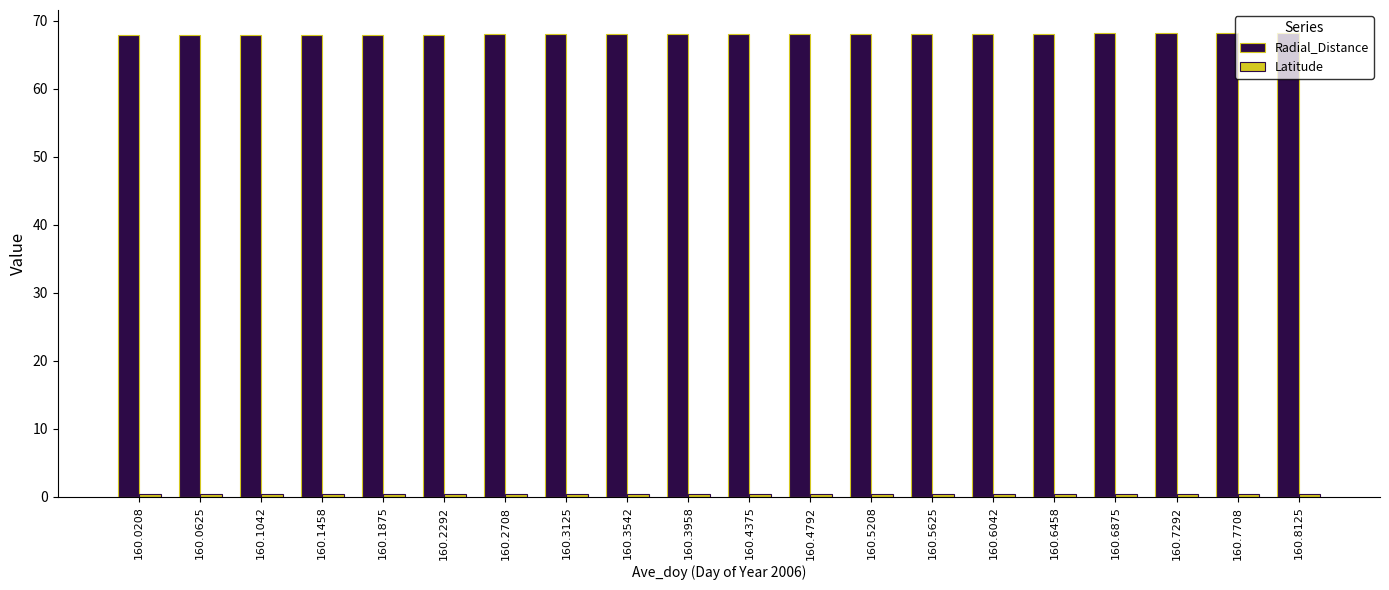

What is the minimum value shown in the chart?

0.4